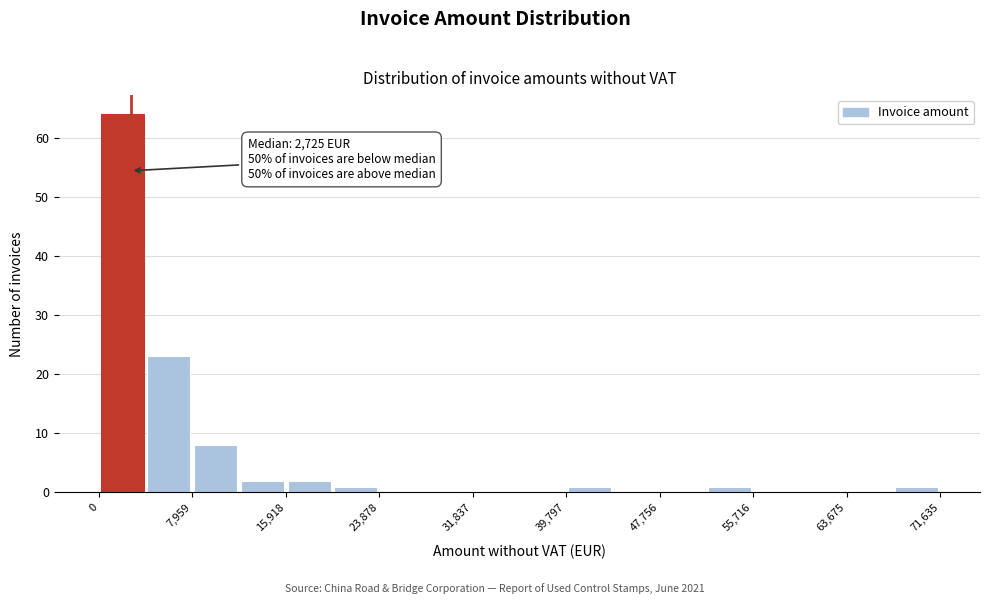

Read against the x-axis, roughly where is the centre of the tallest bar?

2000